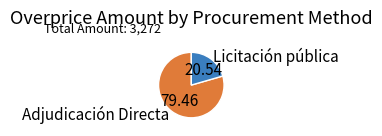

Which has a higher value, Licitación pública or Adjudicación Directa?

Adjudicación Directa